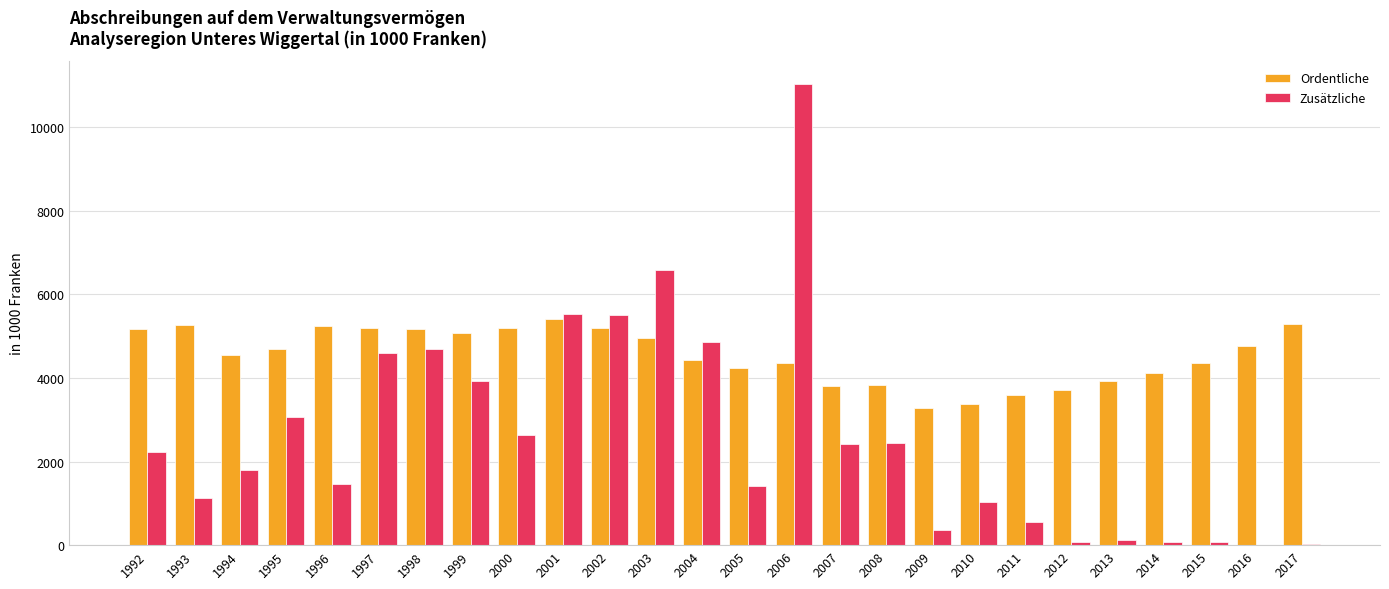

At which category is the sum across all series the highest?

2006